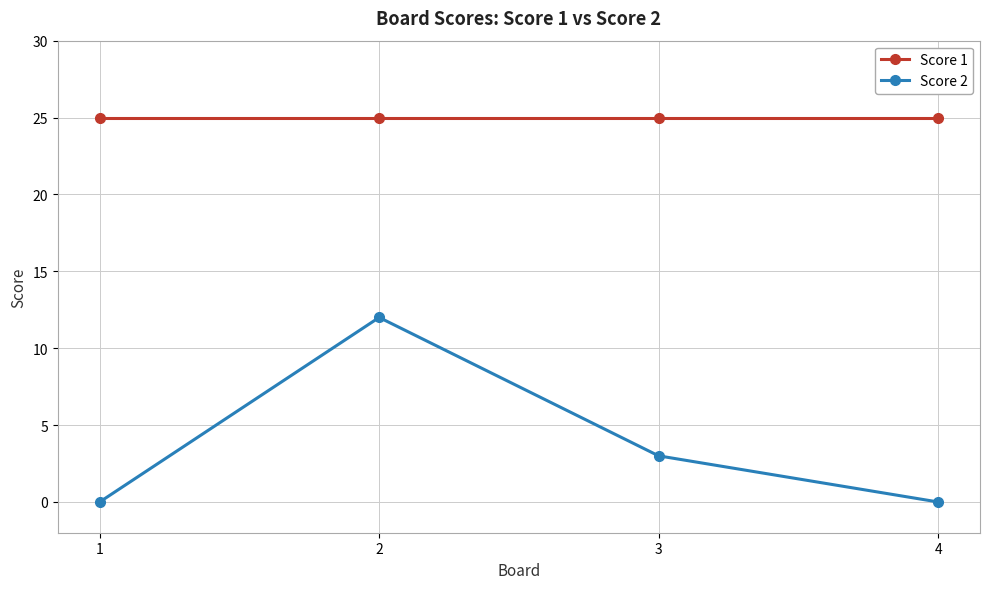

What is the sum of the Score 2 values at 3 and 1?

3